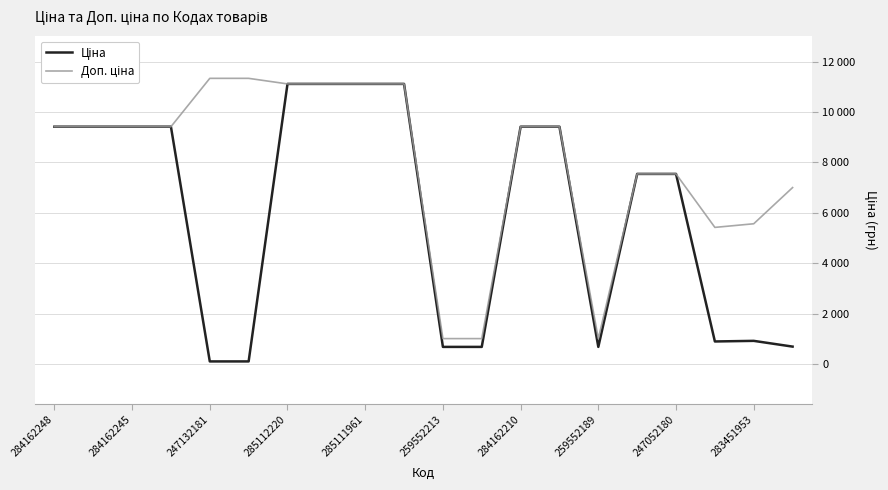

Does the chart display data point markers on the line(s)?

No